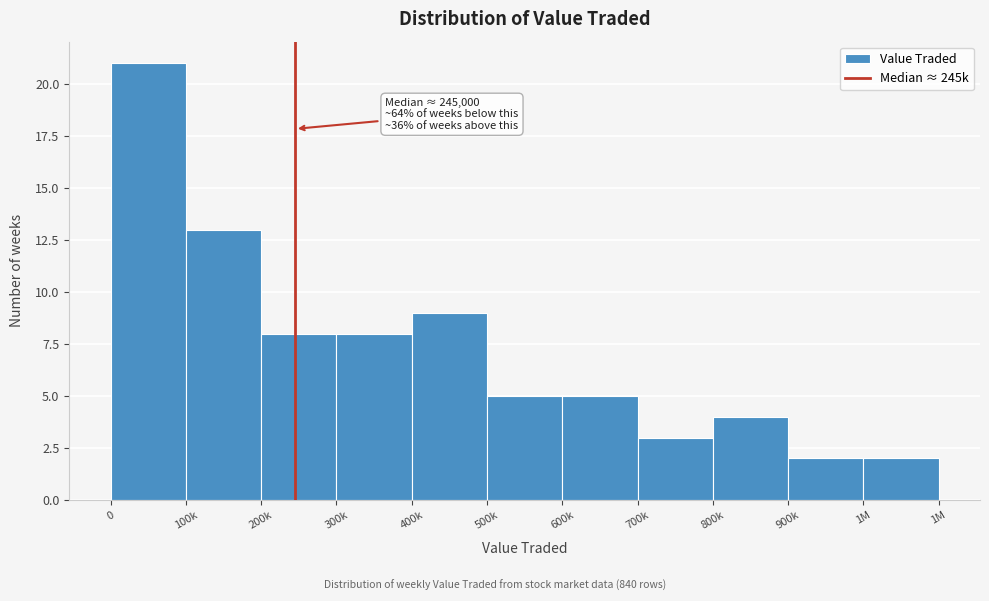

Reading right to left, list all the values displayed in this chart.

1M=2	900k=2	800k=4	700k=3	600k=5	500k=5	400k=9	300k=8	200k=8	100k=13	0=21